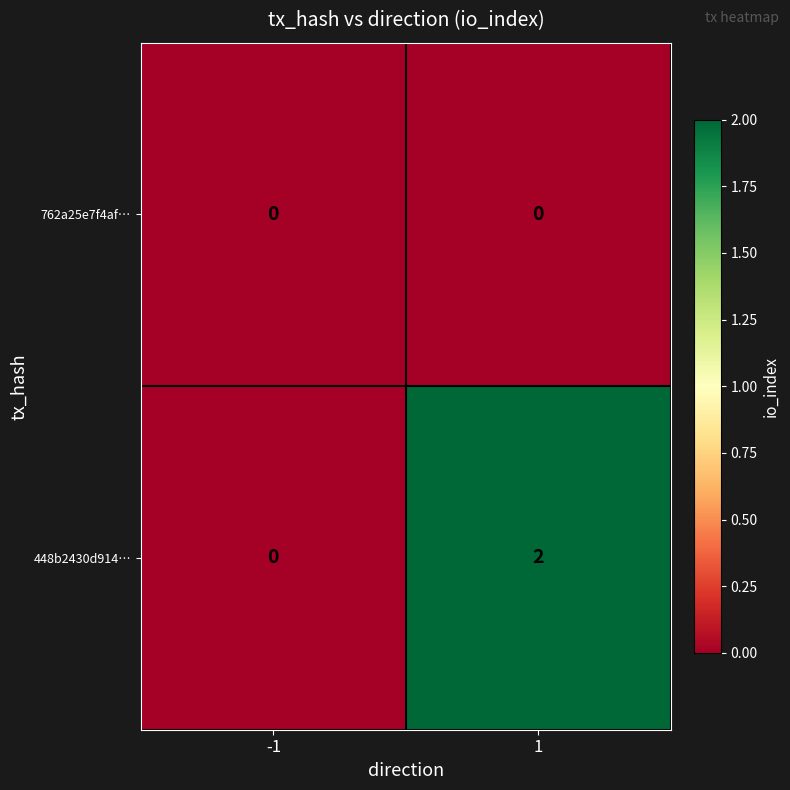

Count the number of categories in the chart.

2